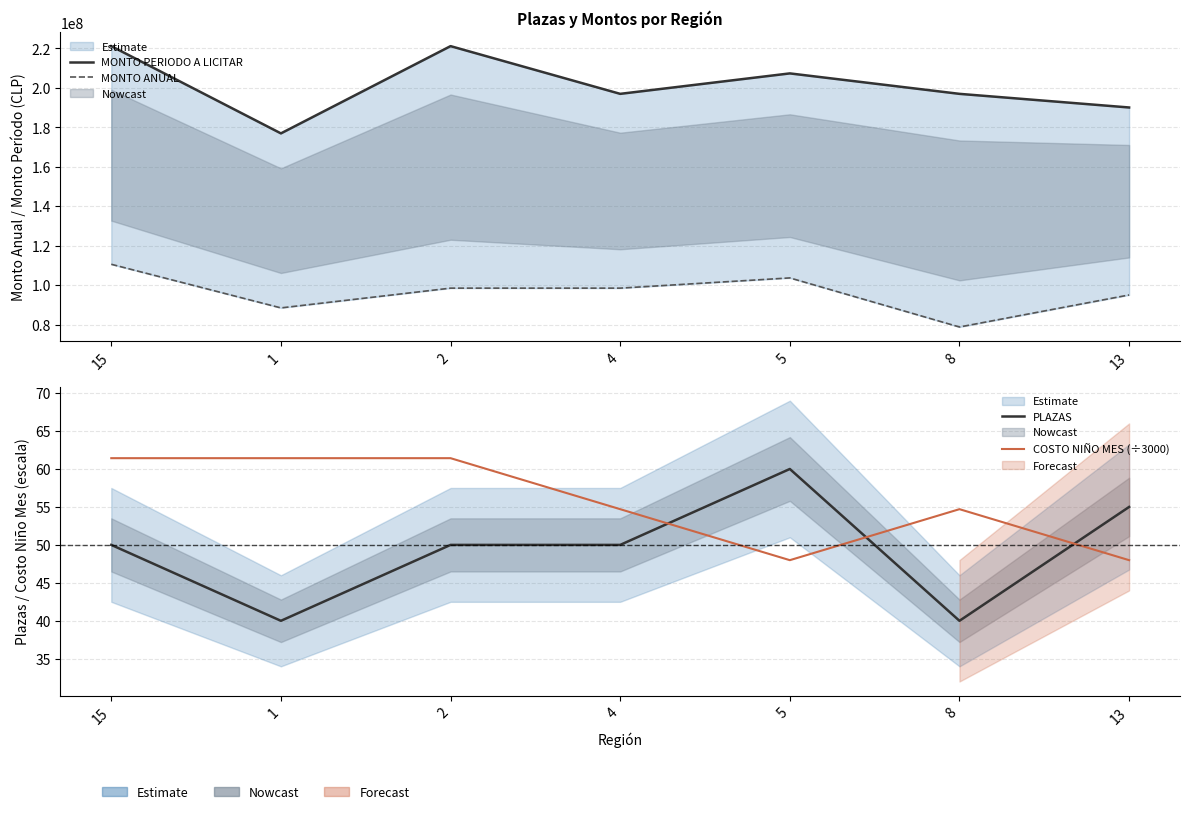

At which category is the sum across all series the highest?

15